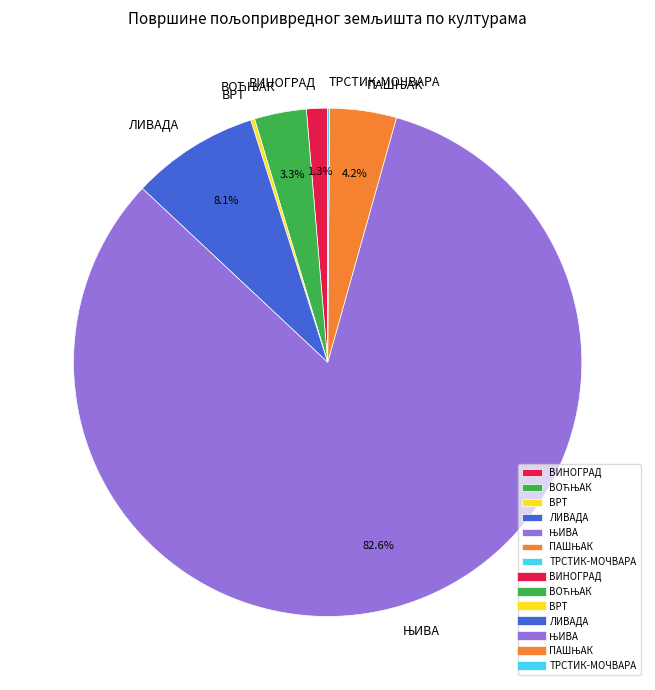

Is there a majority slice in this chart?

Yes